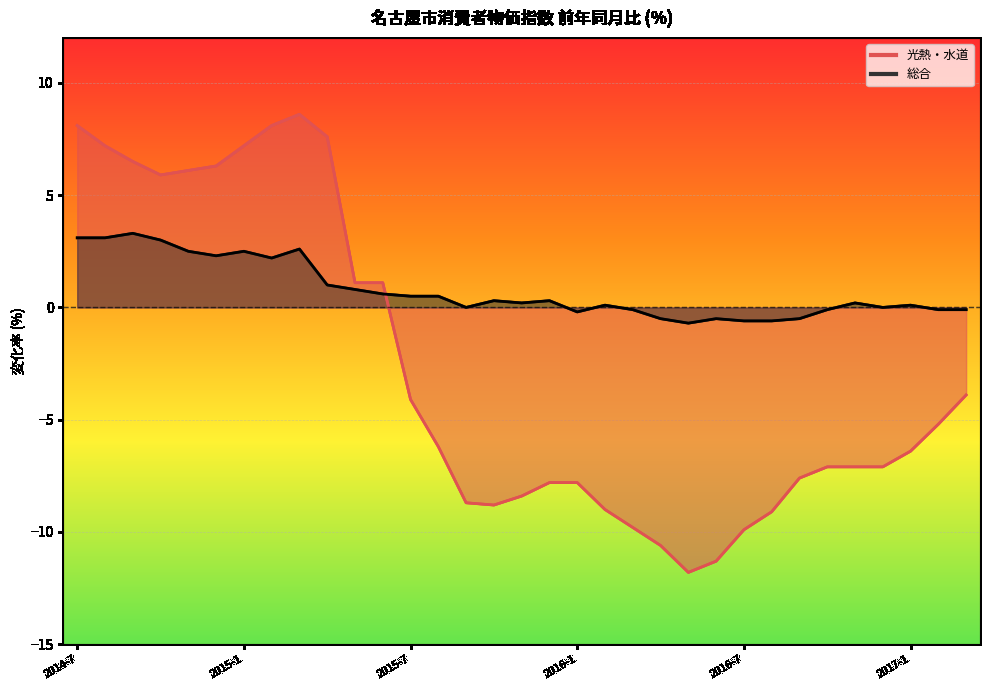

What are all the series names shown in the legend?

光熱・水道, 総合